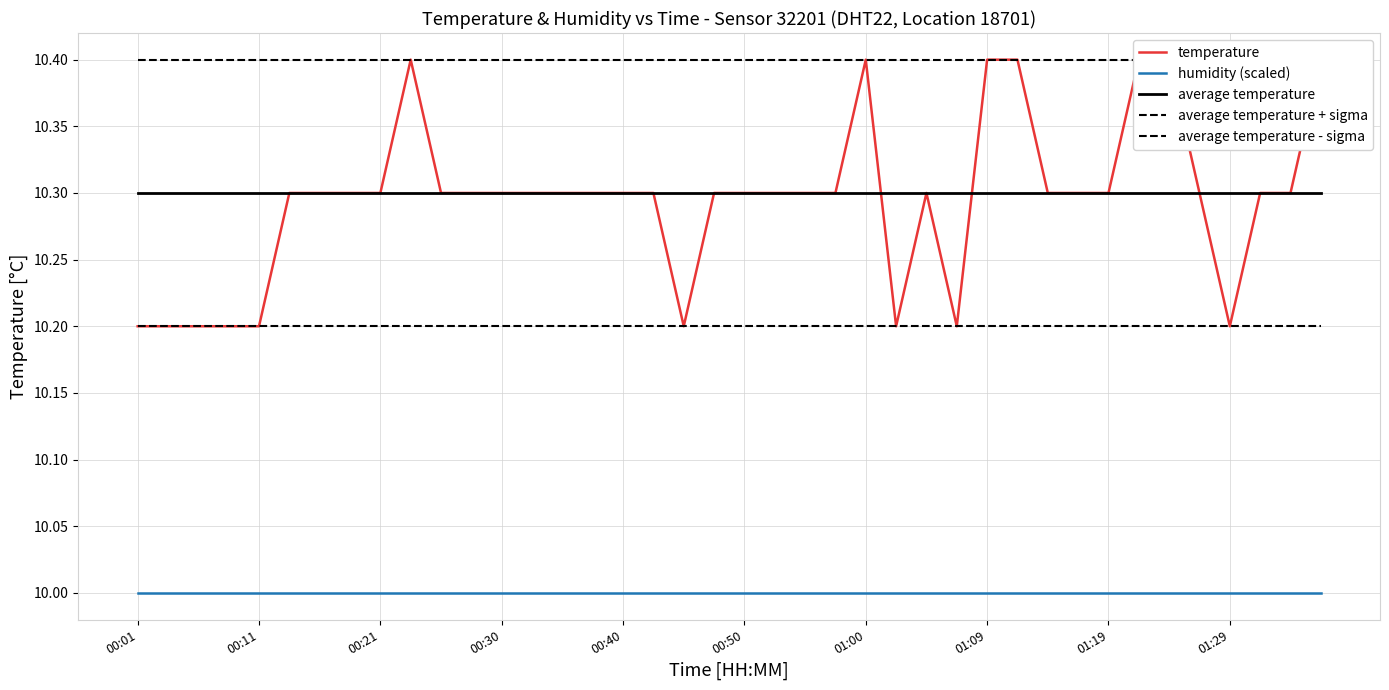

What is the sum of all average temperature - sigma values?

408.0